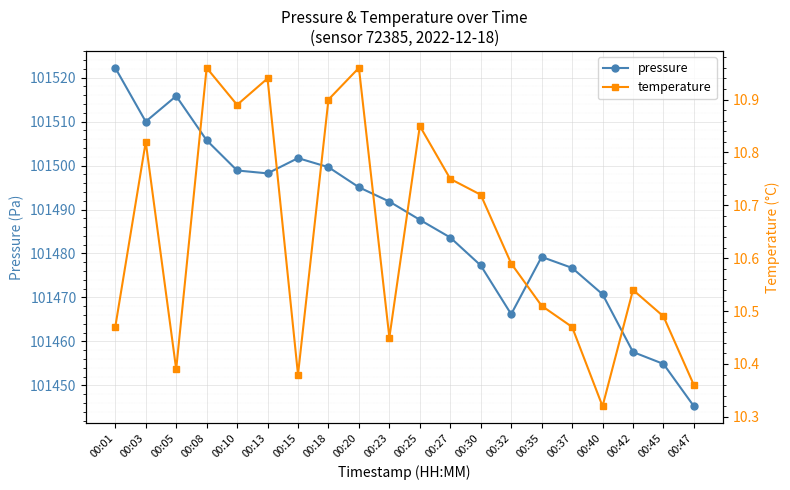

At how many categories does at least one series exceed 11837?

20